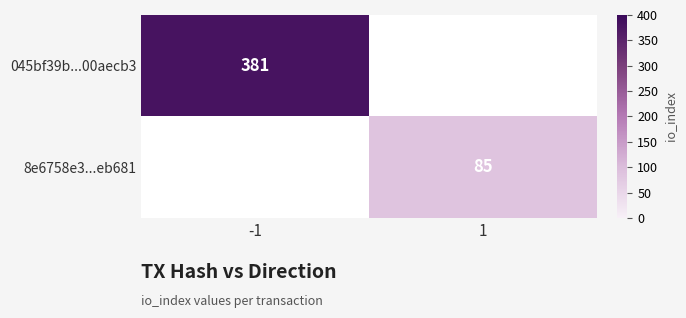

True or false: 045bf39b...00aecb3 has a value of 381 at -1.

True